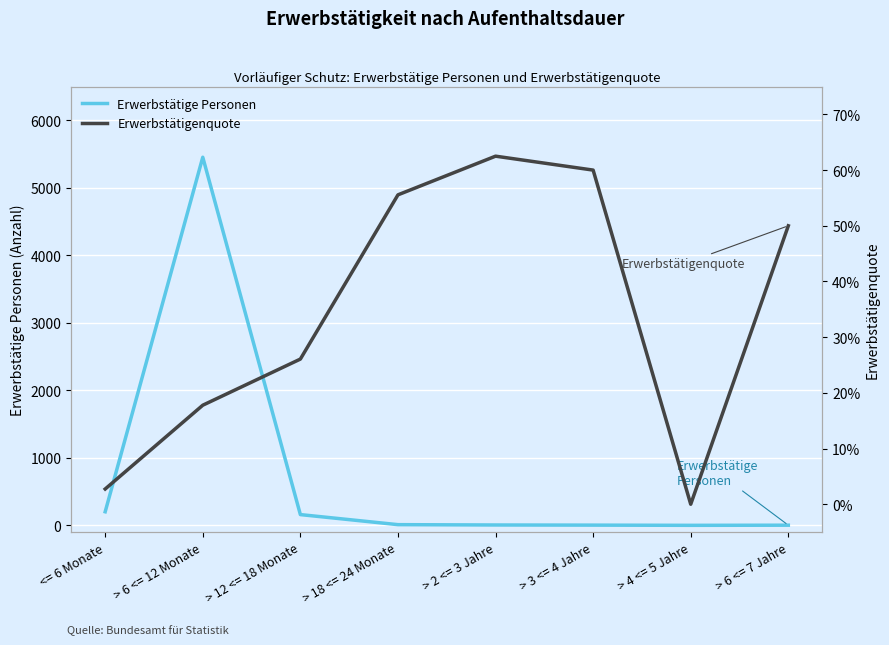

What is the value of the Erwerbstätige Personen point at the 6th from the left?

3.0